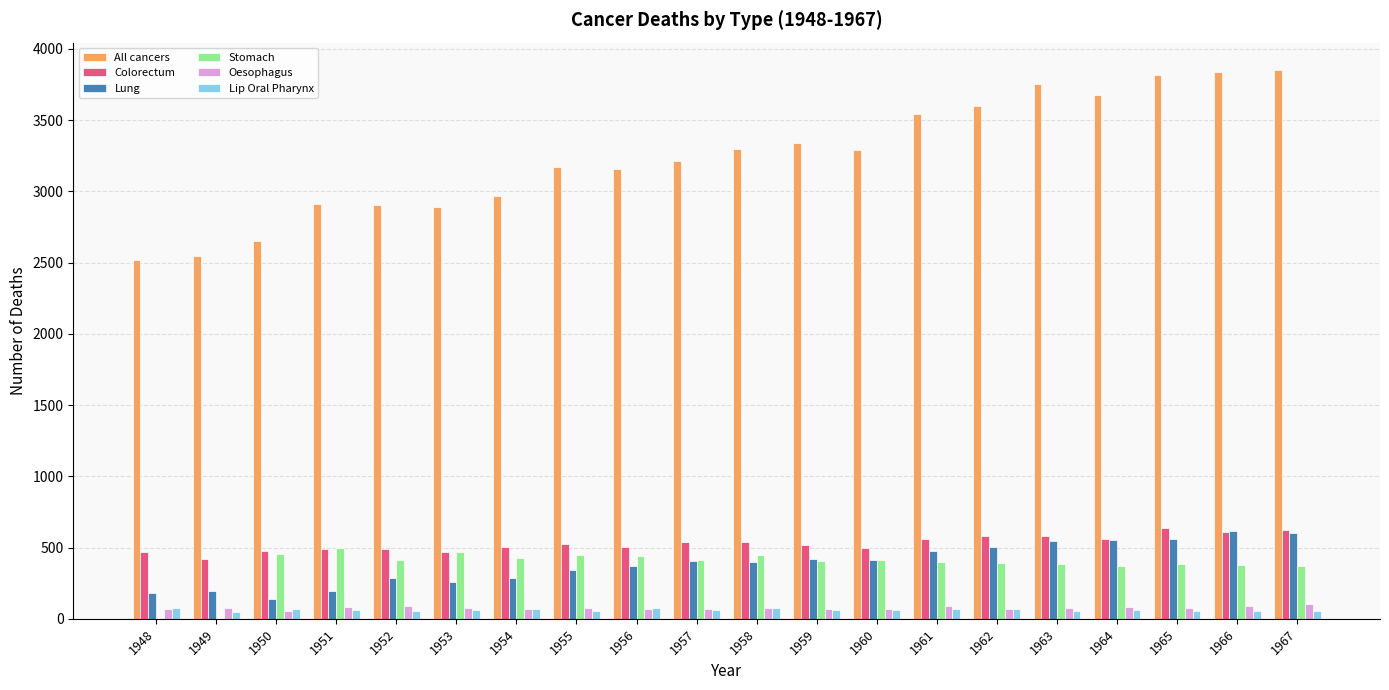

The value of Lung at 1963 is 119. True or false?

False